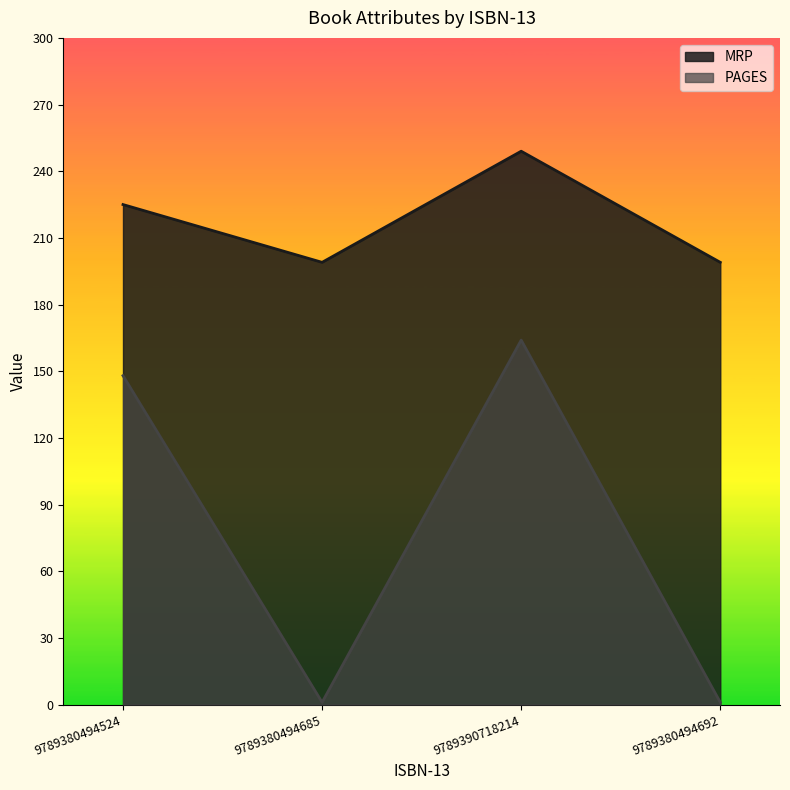

What position from the right is 9789390718214?

2